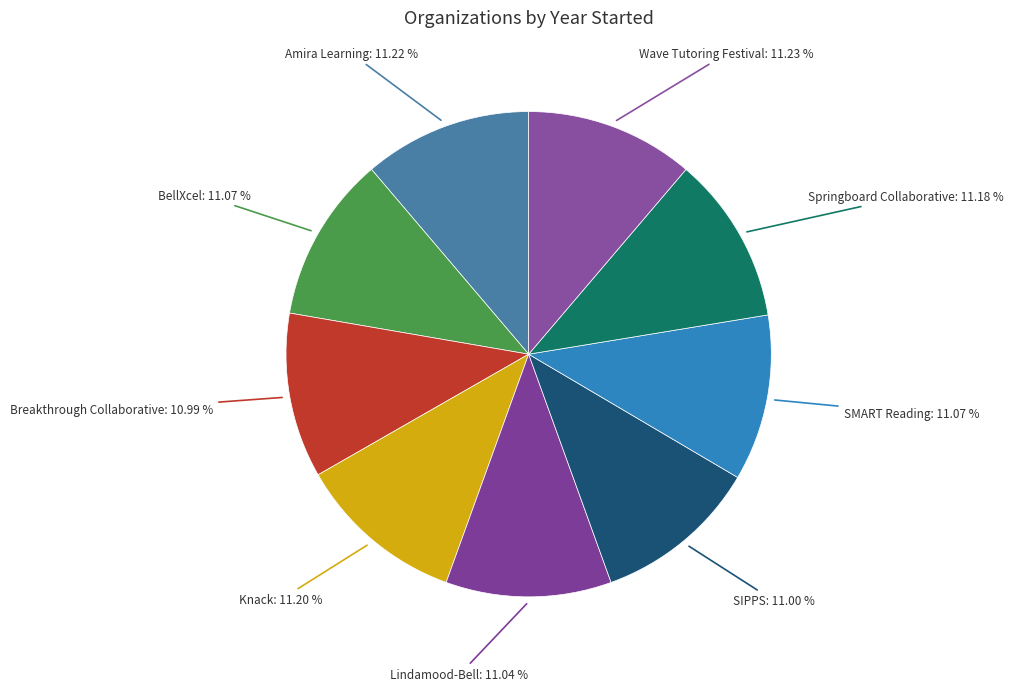

The Springboard Collaborative slice represents 1% of the pie. True or false?

False